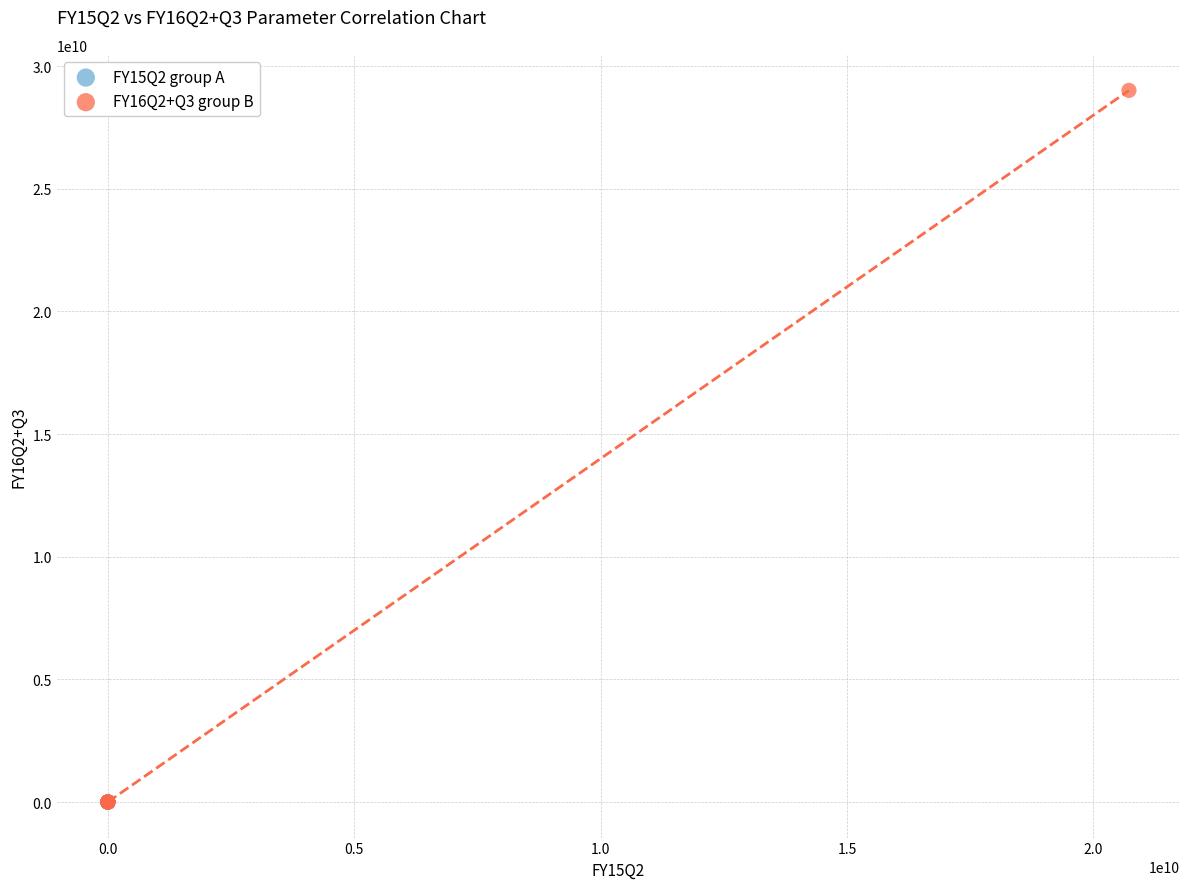

Which series has the widest spread of Y values?

FY16Q2+Q3 group B